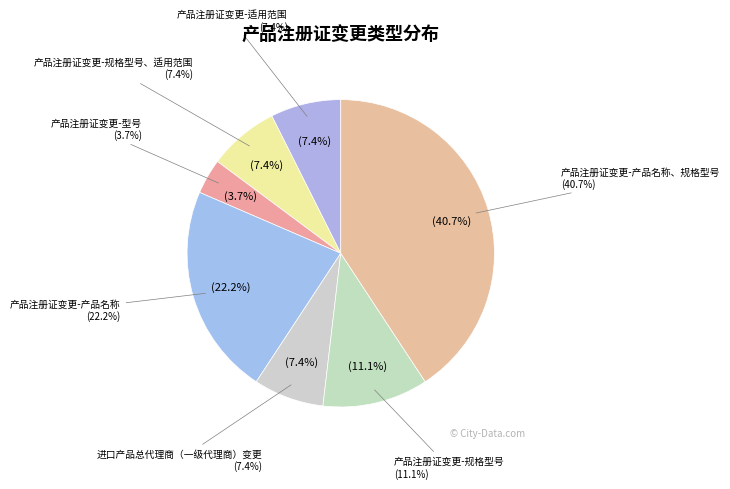

Is there a majority slice in this chart?

No